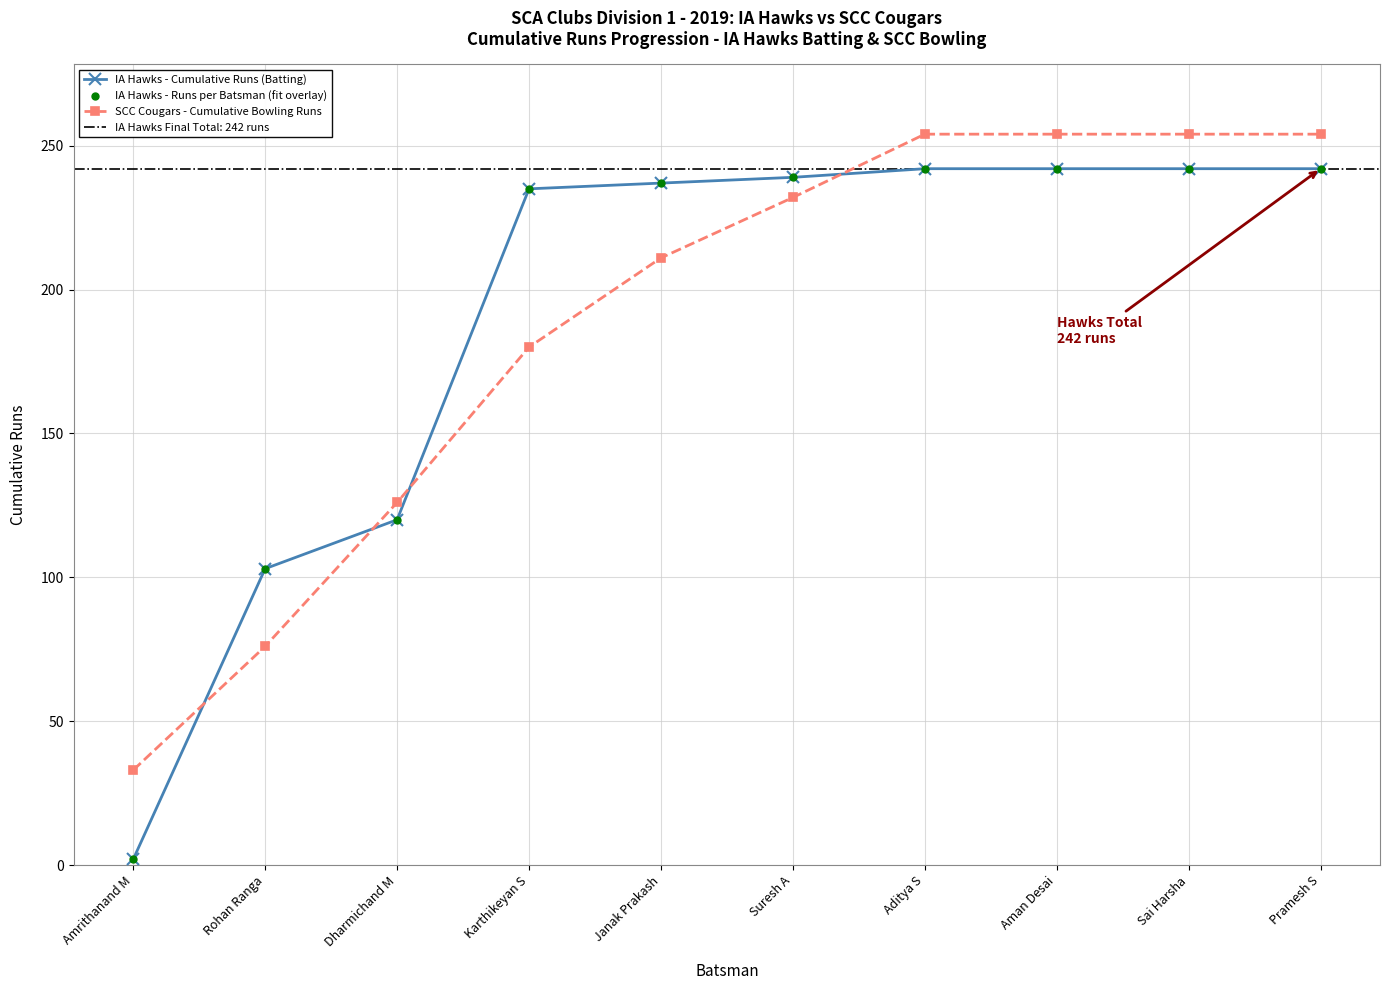

Reading left to right, extract all data points from this chart.

IA Hawks - Cumulative Runs (Batting): 2	103	120	235	237	239	242	242	242	242
IA Hawks - Runs per Batsman (fit overlay): 2	103	120	235	237	239	242	242	242	242
SCC Cougars - Cumulative Bowling Runs: 33	76	126	180	211	232	254	254	254	254